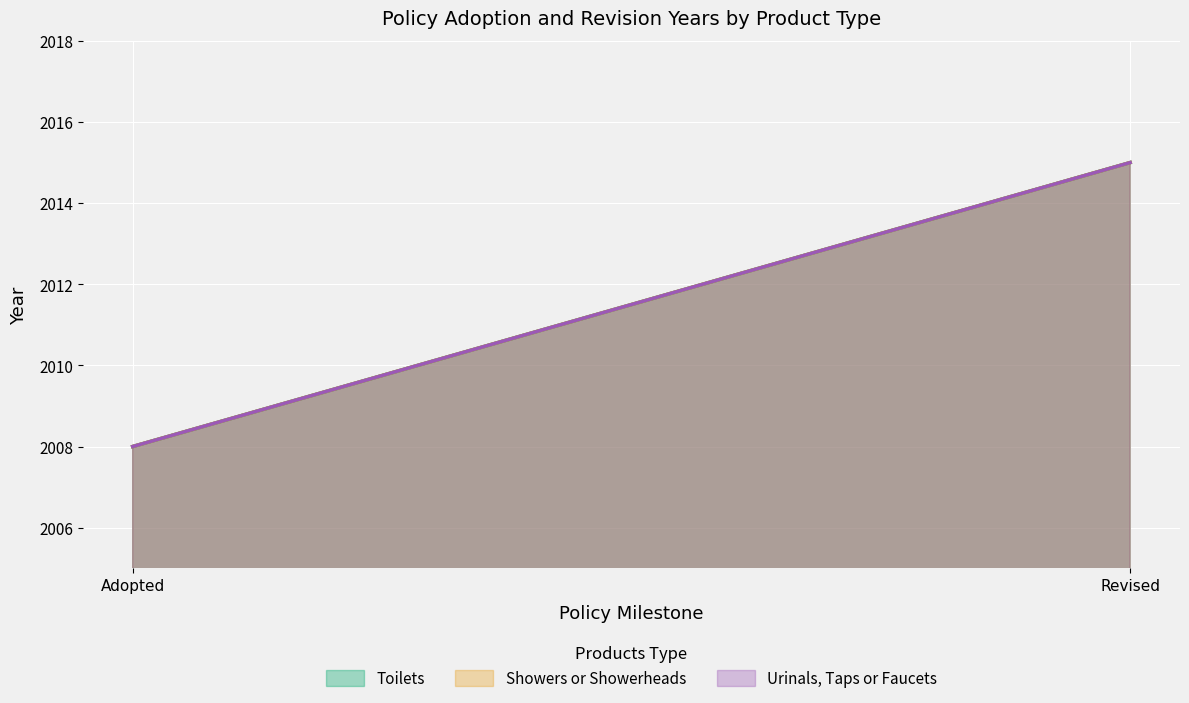

True or false: Toilets has a value of 879 at Revised.

False